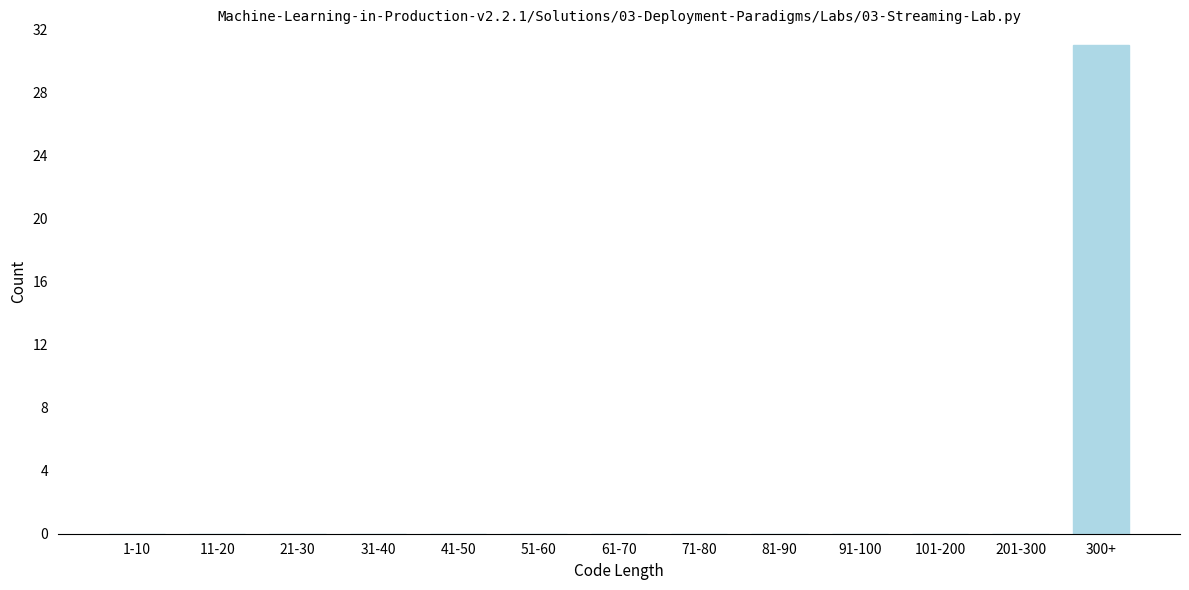

Reading left to right, extract all data points from this chart.

1-10=0	11-20=0	21-30=0	31-40=0	41-50=0	51-60=0	61-70=0	71-80=0	81-90=0	91-100=0	101-200=0	201-300=0	300+=31